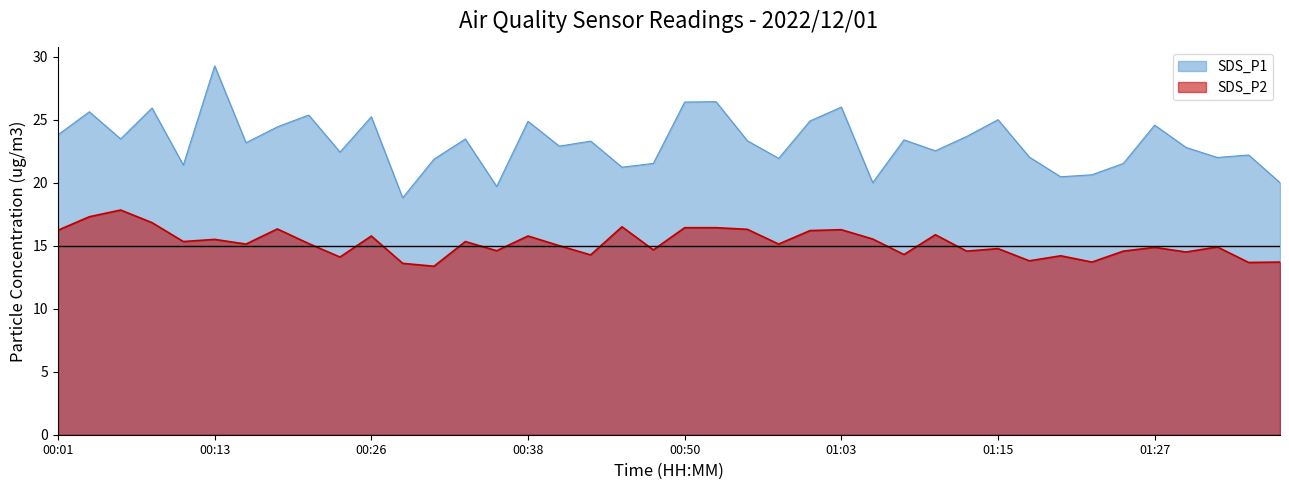

How many data points does each series have?

40